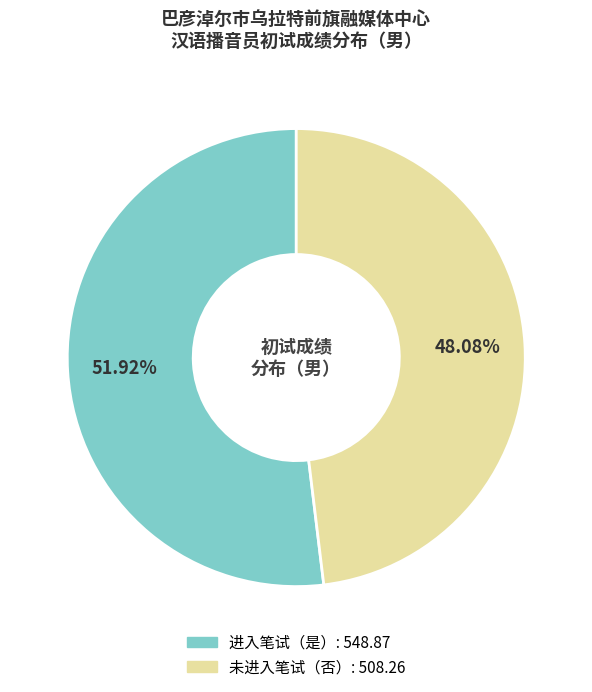

Is there any slice that represents more than half of the pie?

Yes